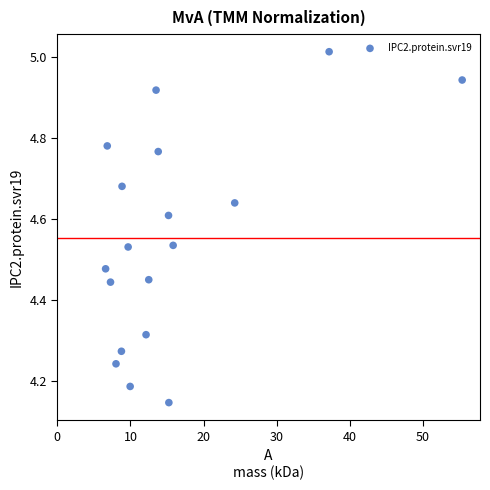

What is the range of X values (max minus min)?

48.8